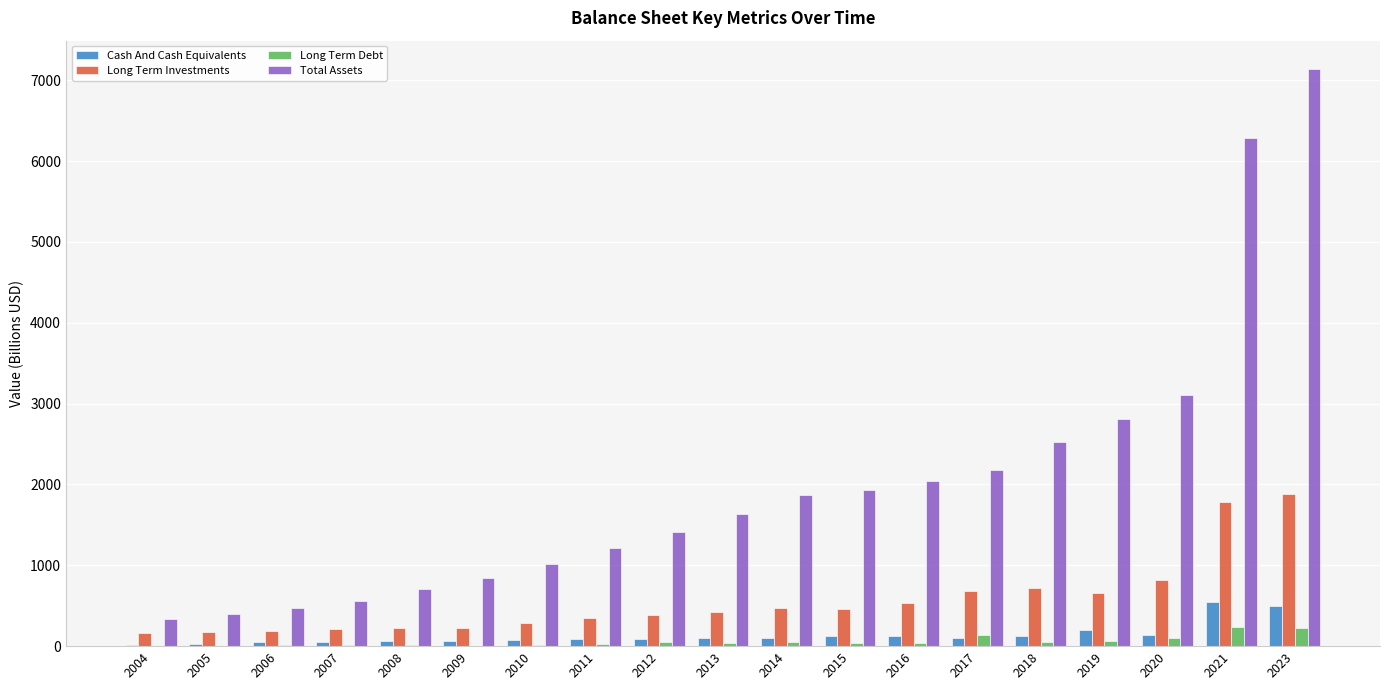

What are all the series names shown in the legend?

Cash And Cash Equivalents, Long Term Investments, Long Term Debt, Total Assets